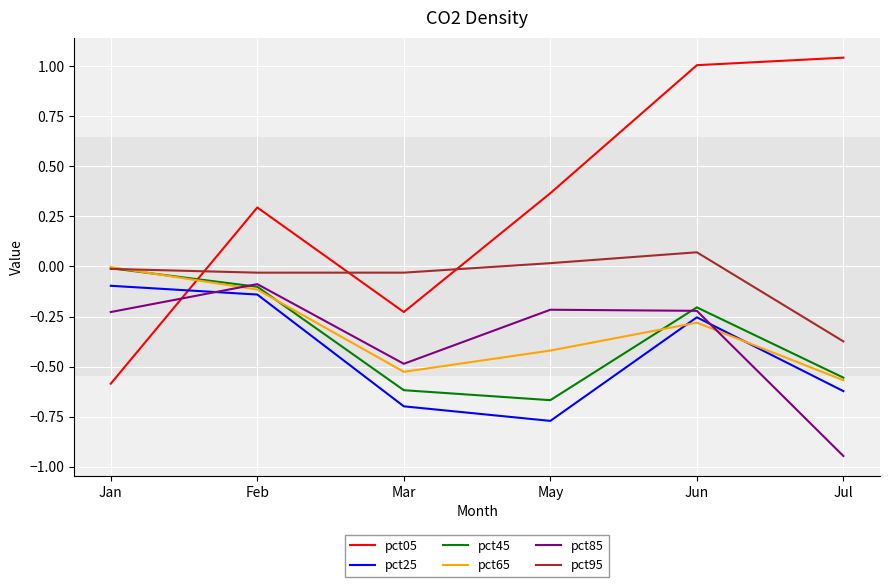

What is the difference between the maximum and minimum values in the pct45 series?

0.7